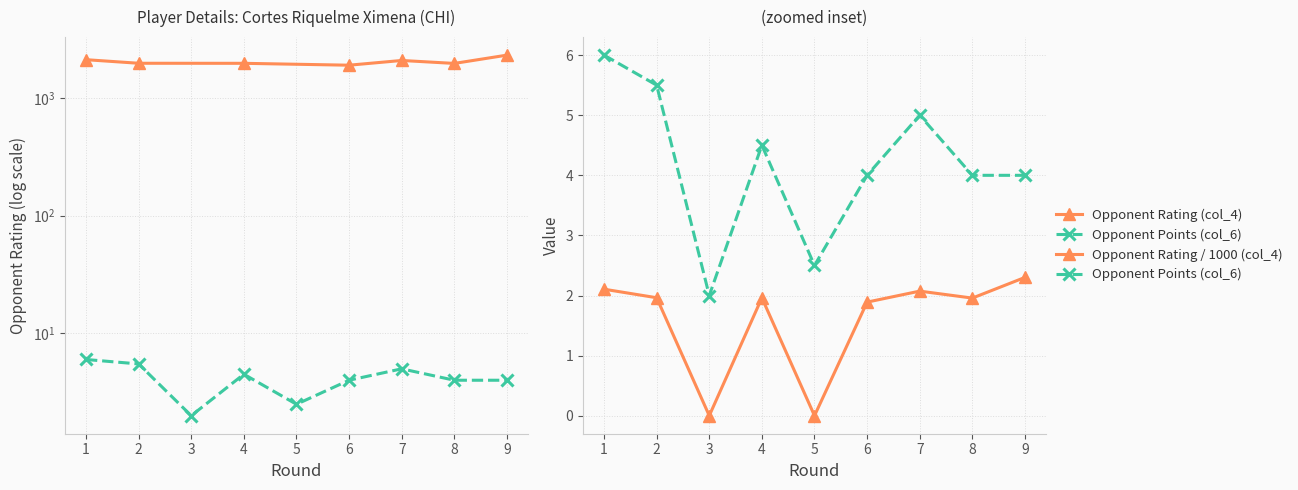

In Opponent Points (col_6), how many points are higher than both neighbors (excluding endpoints)?

2